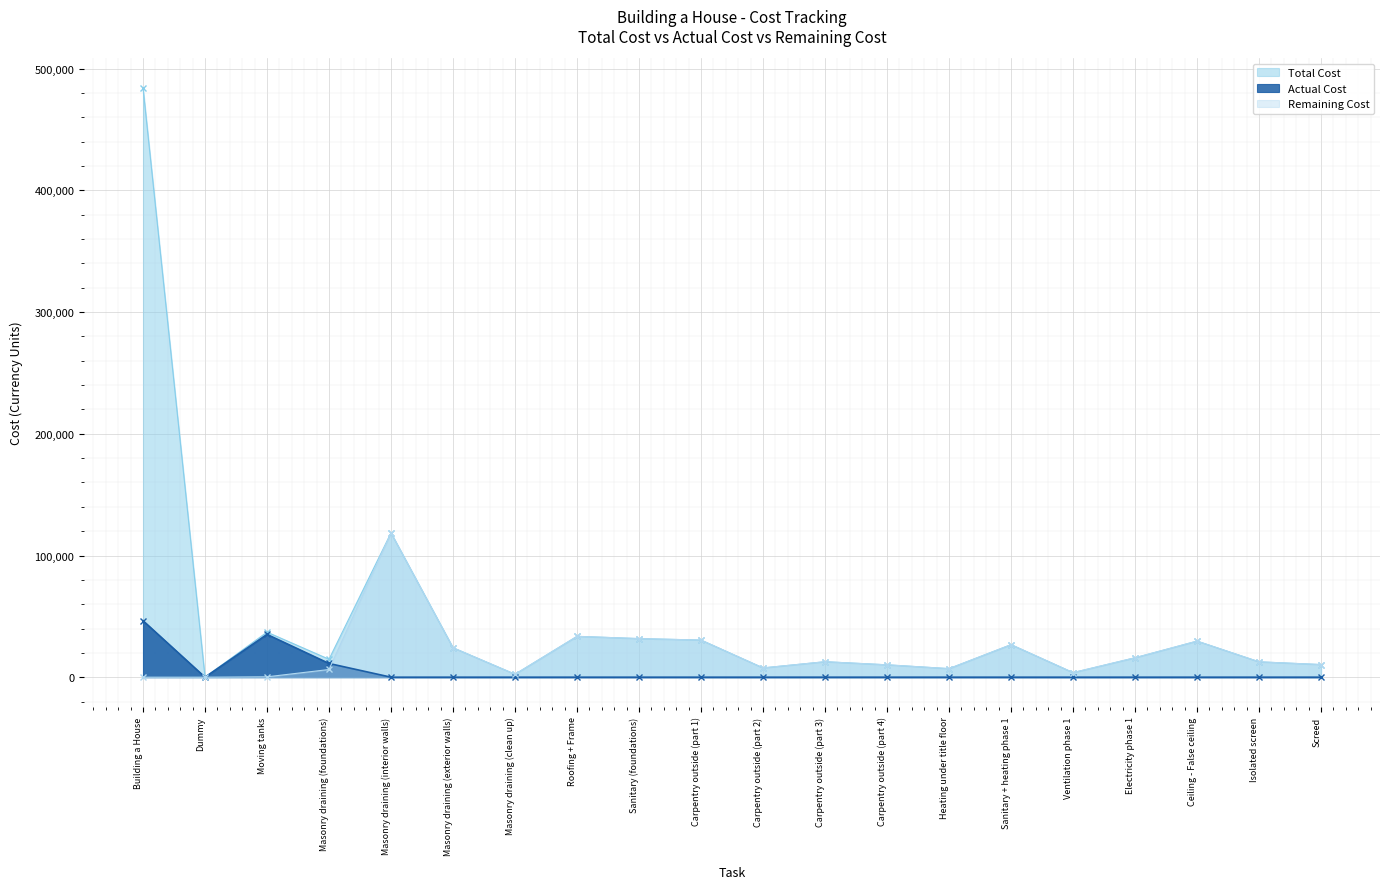

True or false: Remaining Cost and Total Cost intersect in this chart.

False